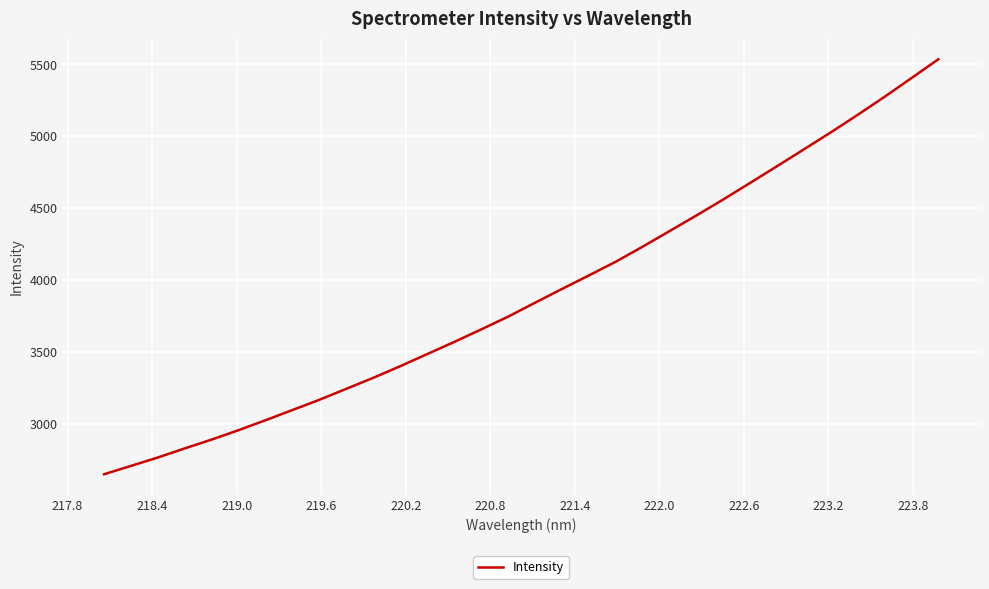

What is the difference between the maximum and minimum values?

2885.6